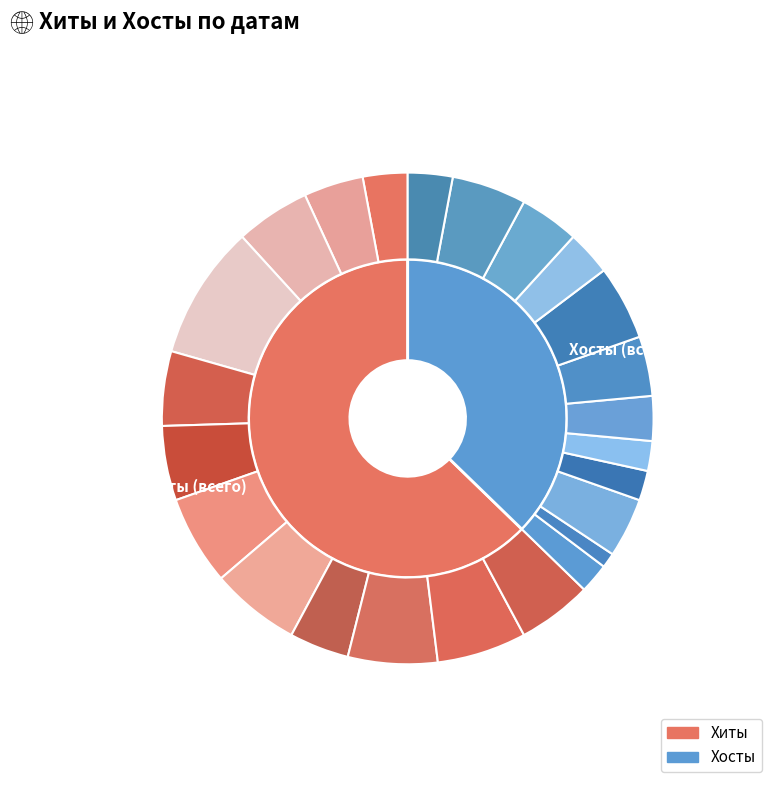

To the nearest percent, what is the difference between the 2024-04-25 and 2024-05-01 slice percentages?

5%